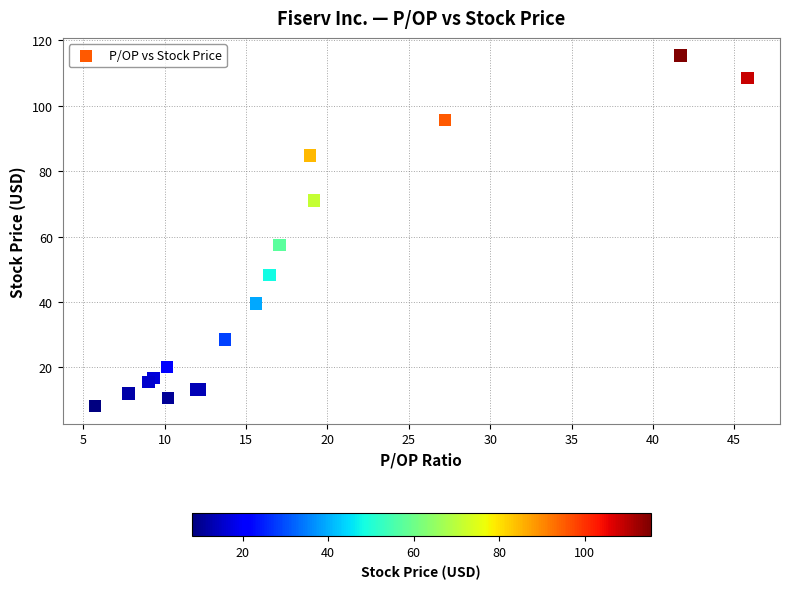

What Y value in the scatter plot is closest to 61?

57.5